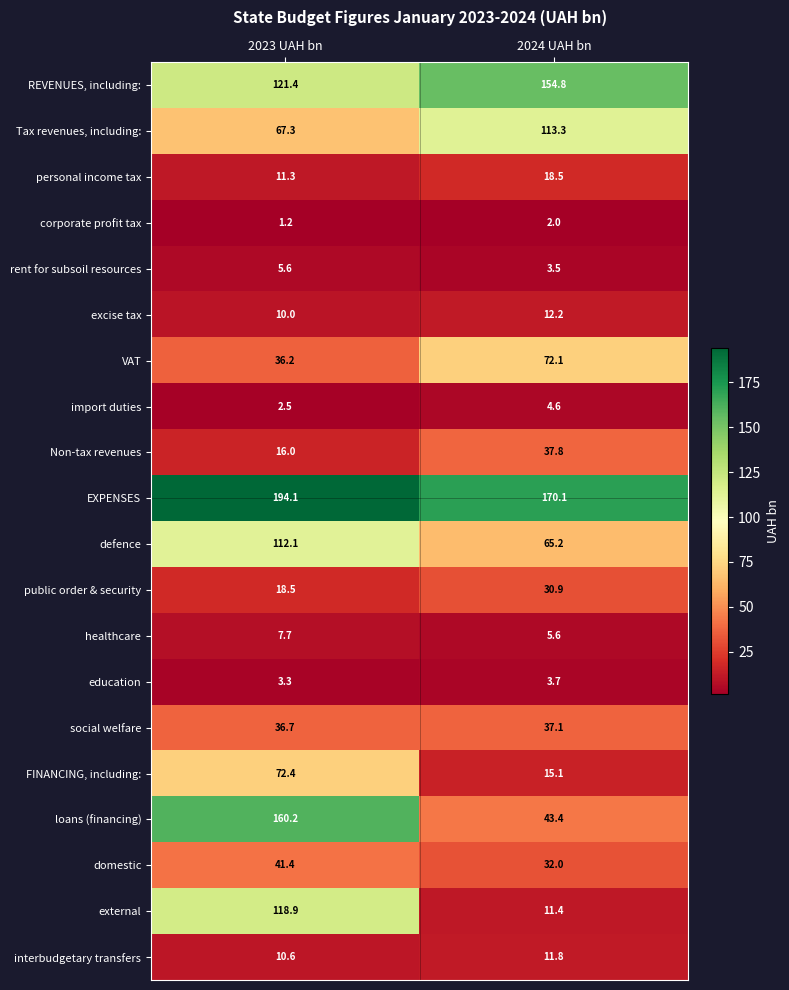

What is the total value across all series at 2023 UAH bn?

1047.4